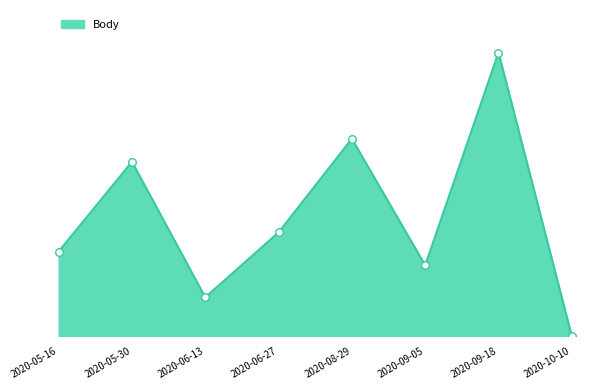

What is the change in value from 2020-05-16 to 2020-09-05?

-105